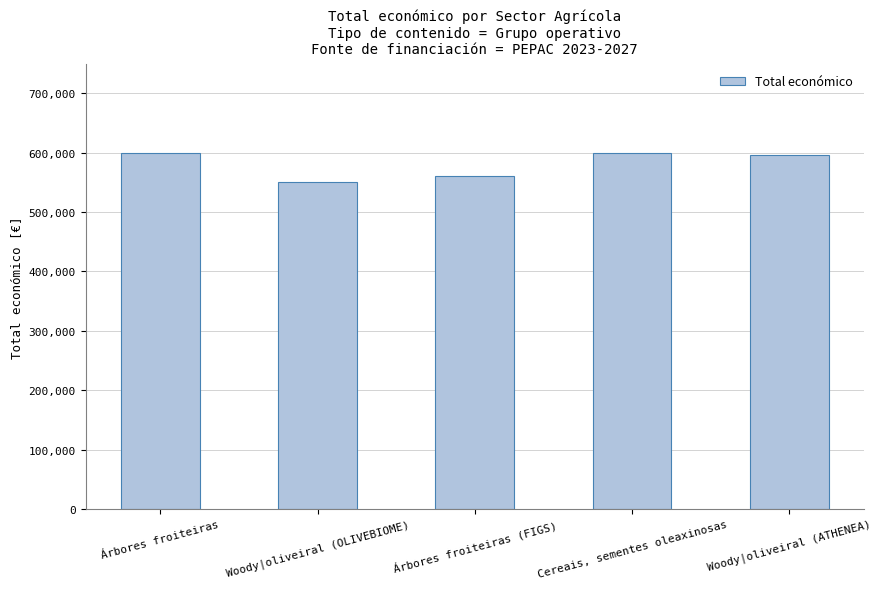

How many distinct data groups are displayed?

1